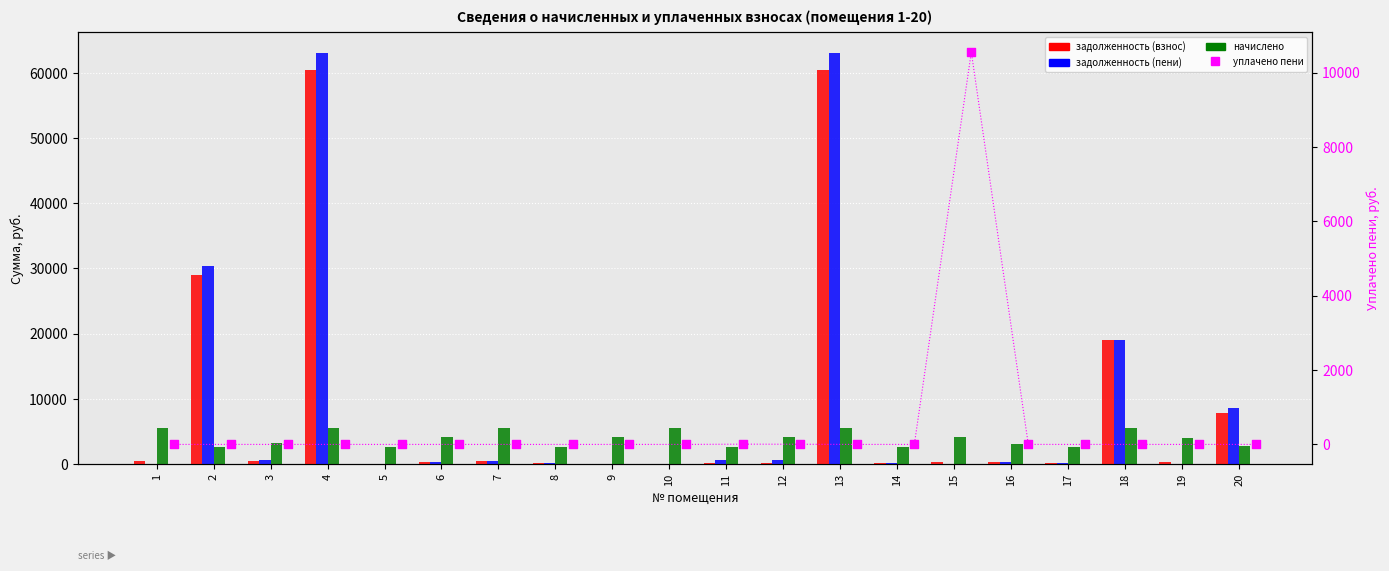

Which series reaches the minimum Y coordinate?

задолженность (взнос)